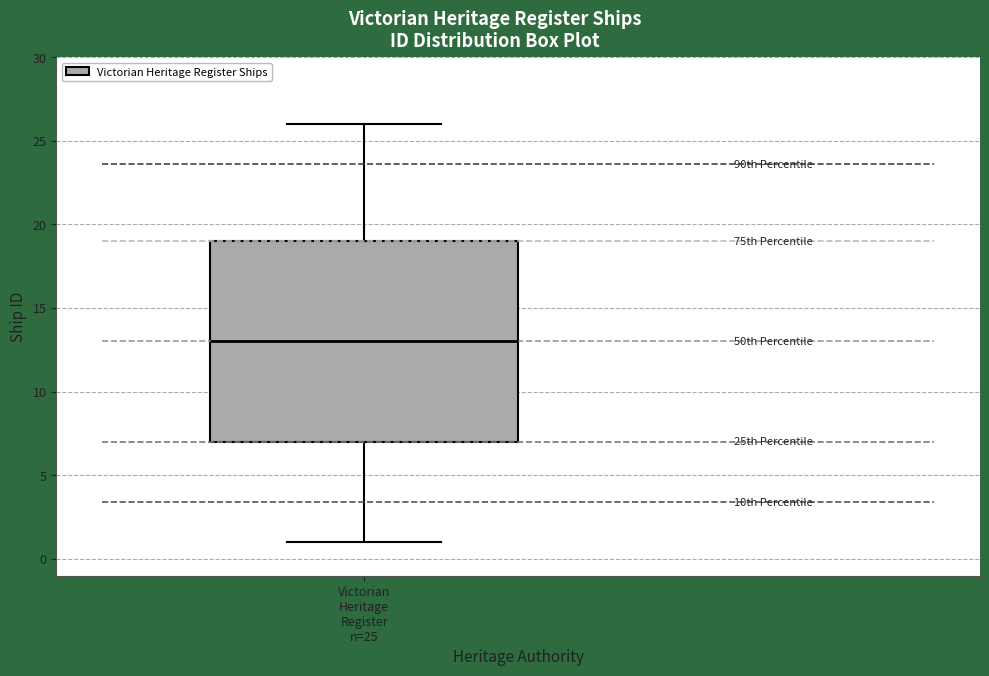

Transcribe this box plot: give where the median line is, the range the box spans, and where the two whiskers end, as read against the y-axis. The values are not printed on the chart, so give them approximately, as read against the axis.

median 13, box 7 to 19, whiskers 1 to 26